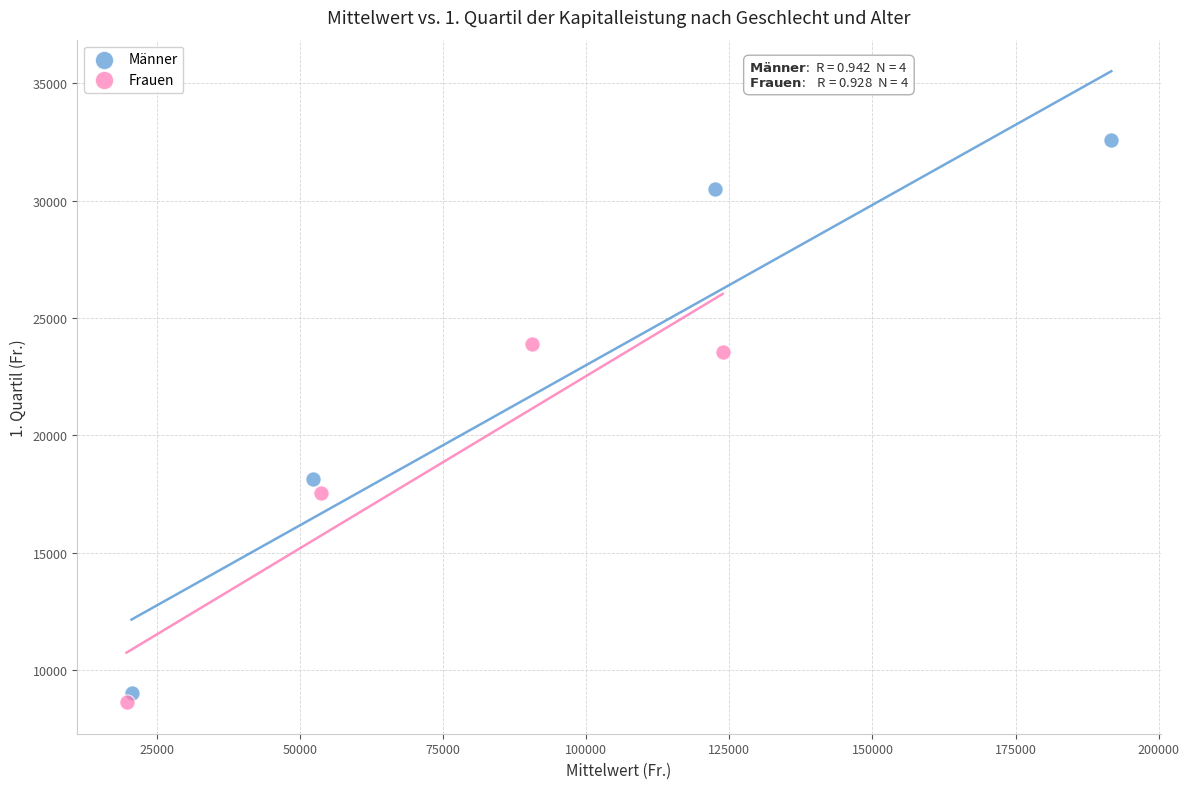

Which series contains the highest Y value?

Männer